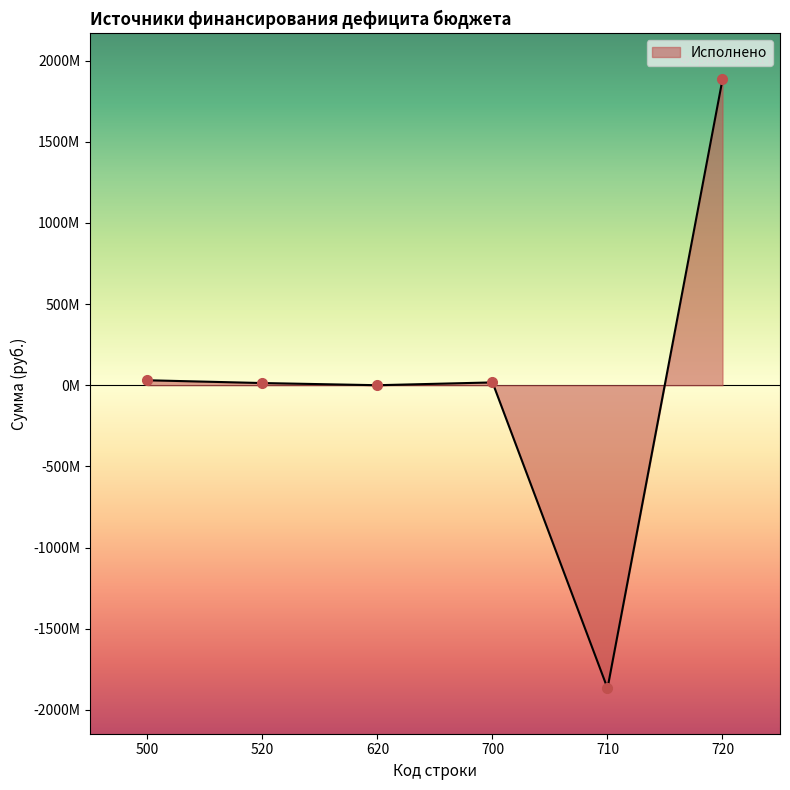

Does the chart have visible grid lines?

No